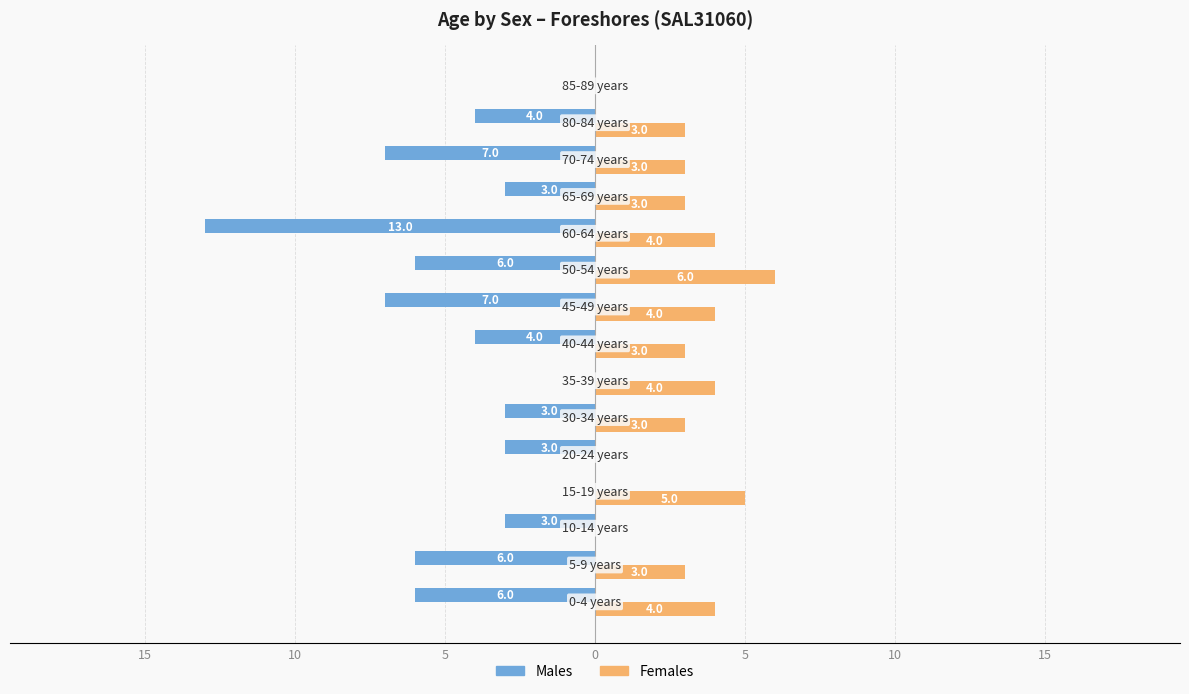

What is the average value of the Females series?

3